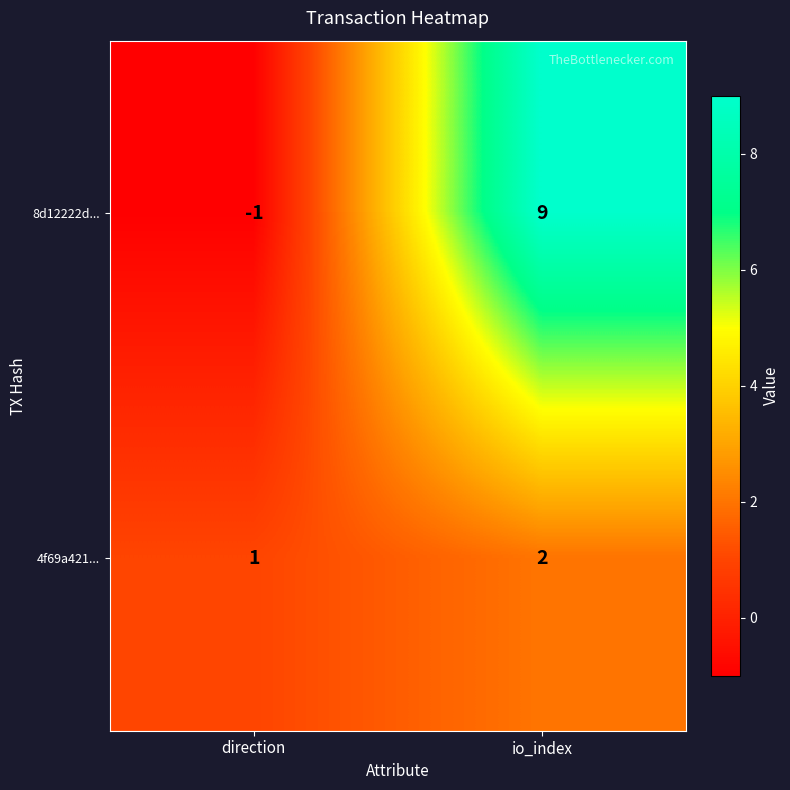

At which label is 8d12222d... closest to 4?

direction